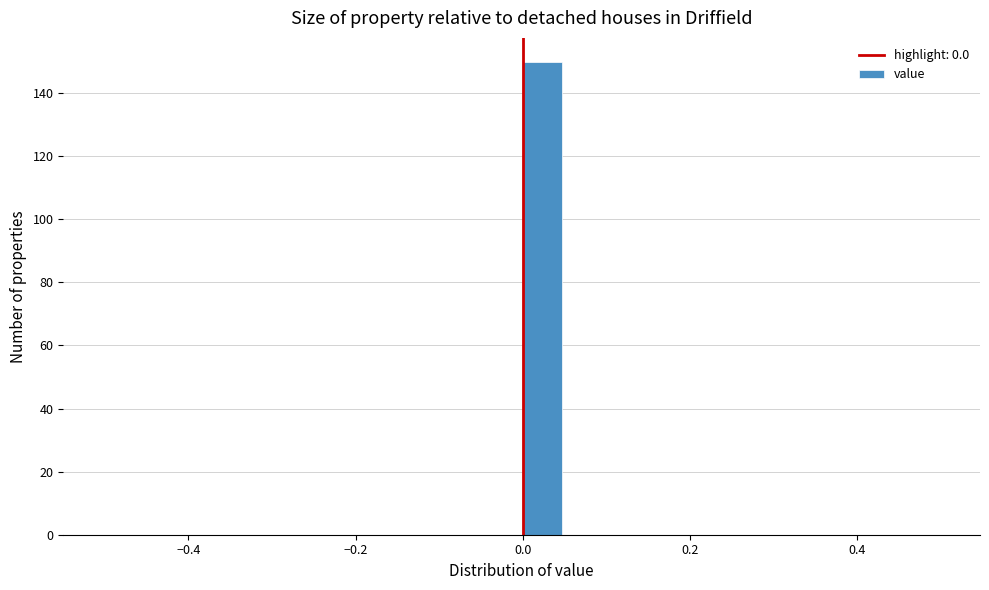

Around what value on the x-axis is the tallest bar? Give the approximate position of its centre, as read against the axis.

0.02